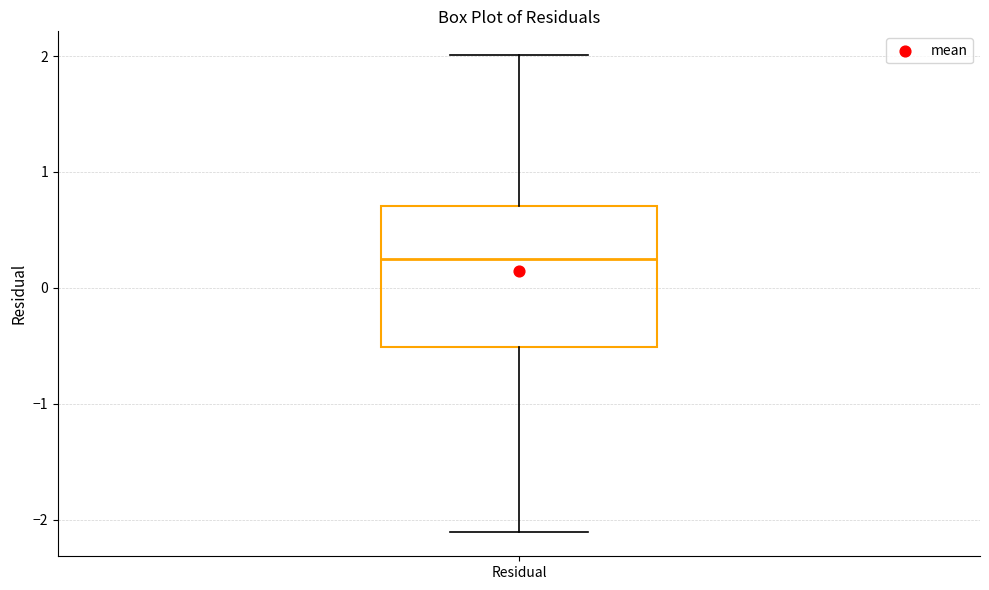

Read this box plot against the y-axis: the position of the median line, the range covered by the box, and the ends of both whiskers. The values are not printed on the chart, so give them approximately, as read against the axis.

median 0.3, box -0.5 to 0.7, whiskers -2.1 to 2.0